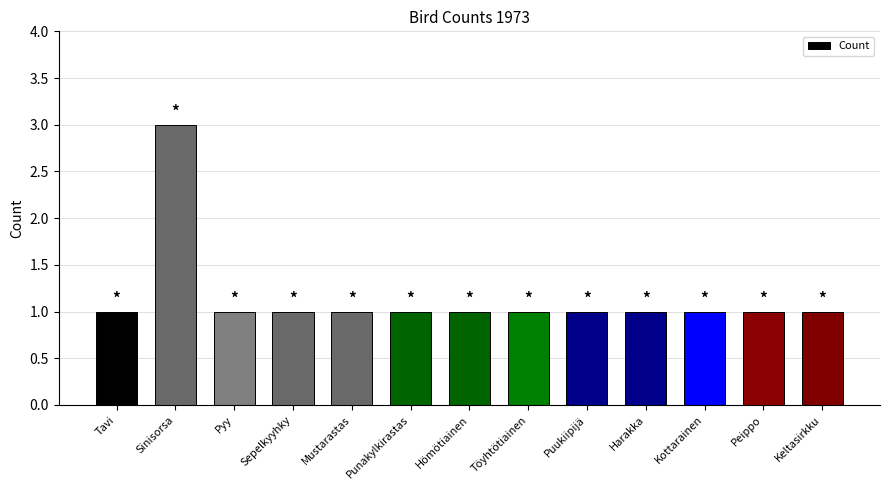

At which category does the chart reach its peak across all series?

Sinisorsa